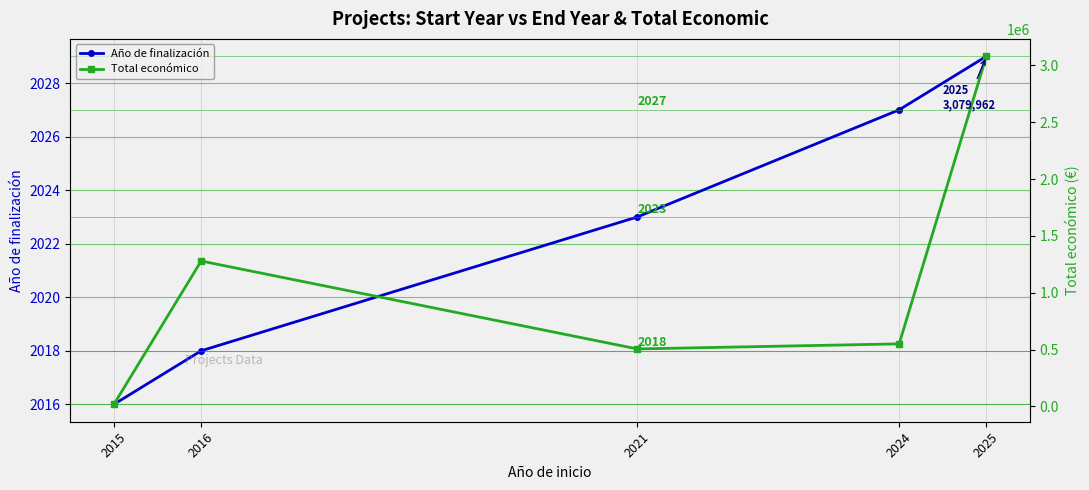

How many distinct data groups are displayed?

2